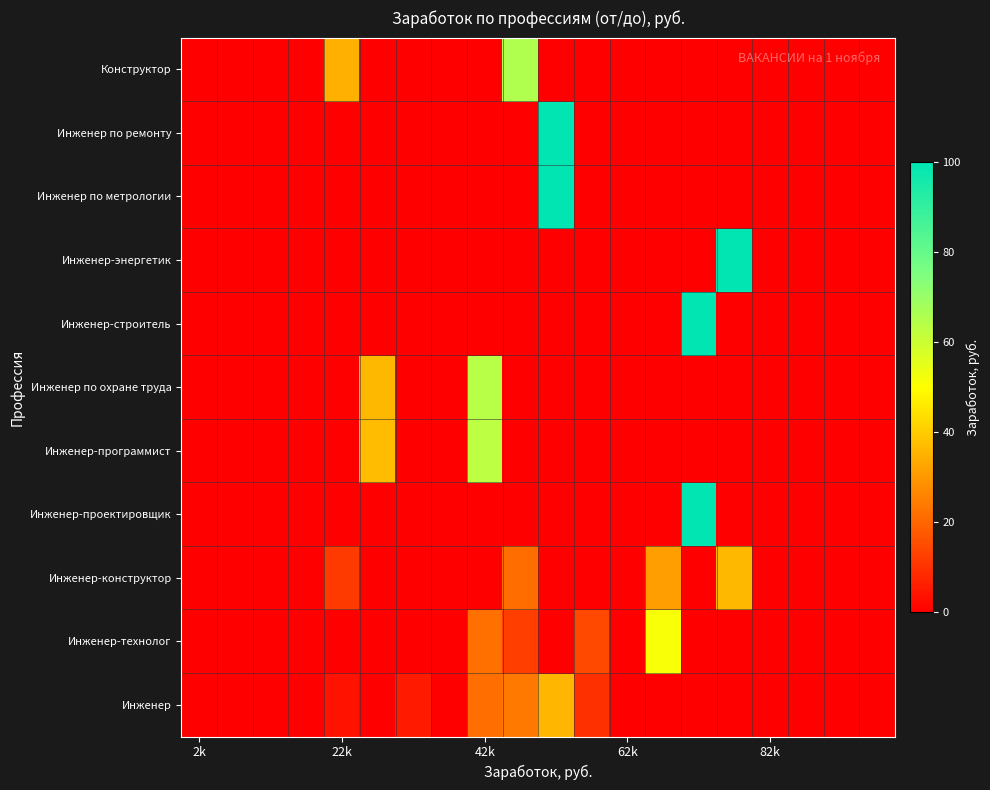

Rank the series by their maximum value, from highest to lowest.

Инженер-проектировщик, Инженер-строитель, Инженер-энергетик, Инженер по метрологии, Инженер по ремонту, Конструктор, Инженер по охране труда, Инженер-программист, Инженер-технолог, Инженер-конструктор, Инженер